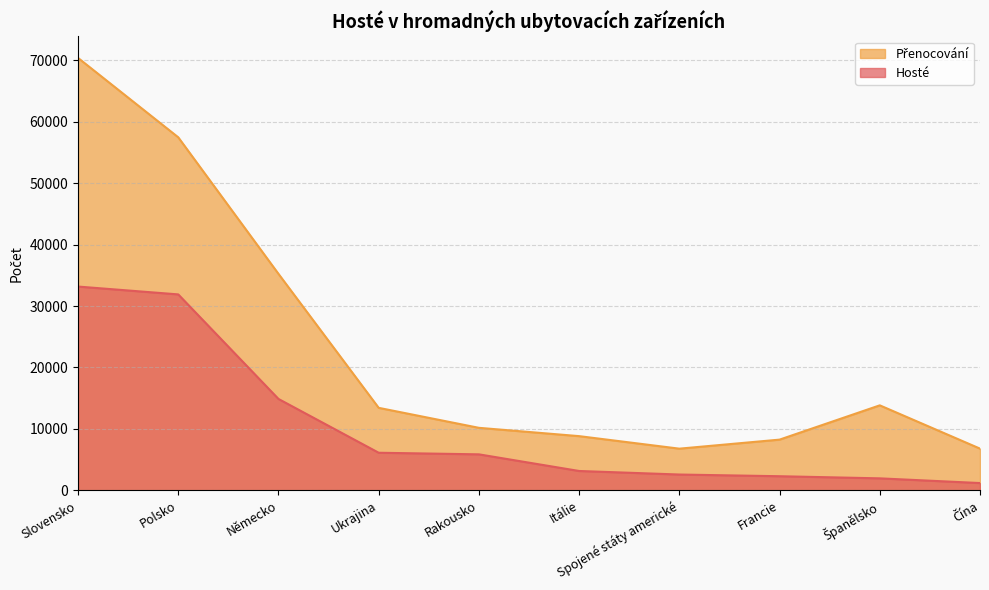

List the series in order of their peak value, highest first.

Přenocování, Hosté